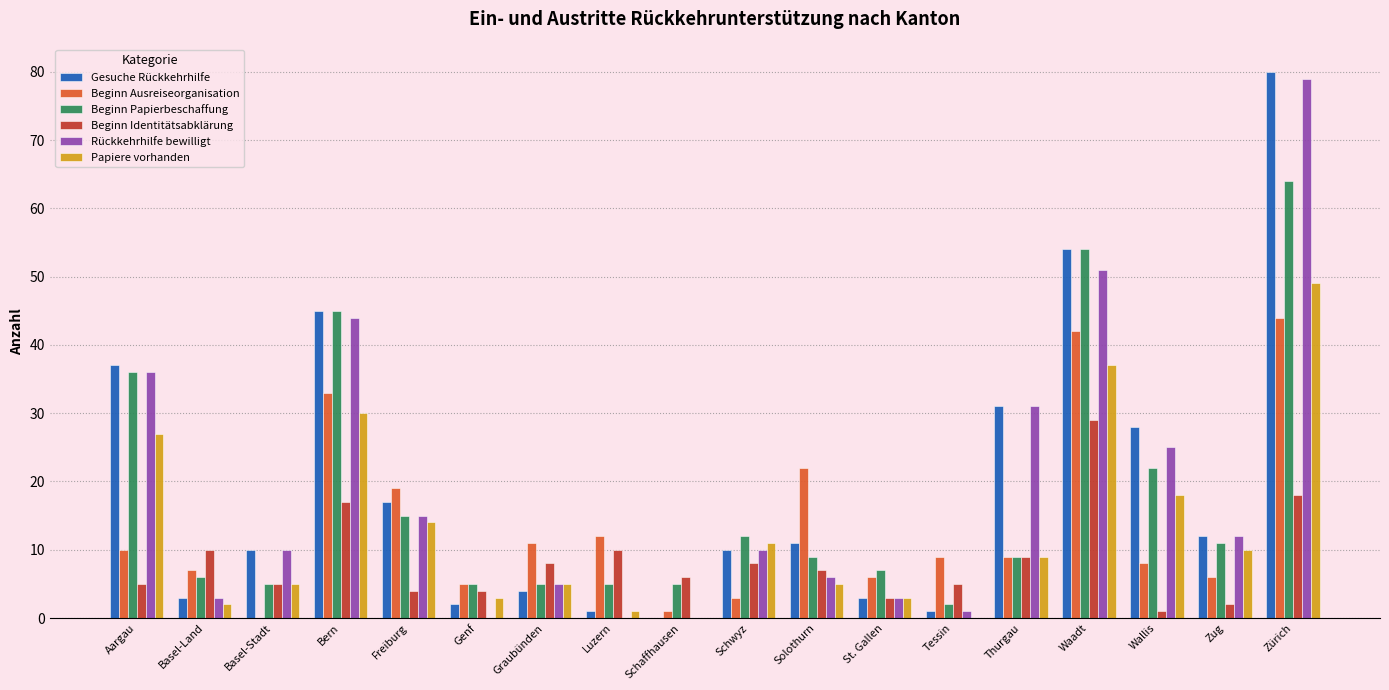

Where does the Beginn Papierbeschaffung series first go above 9?

Aargau